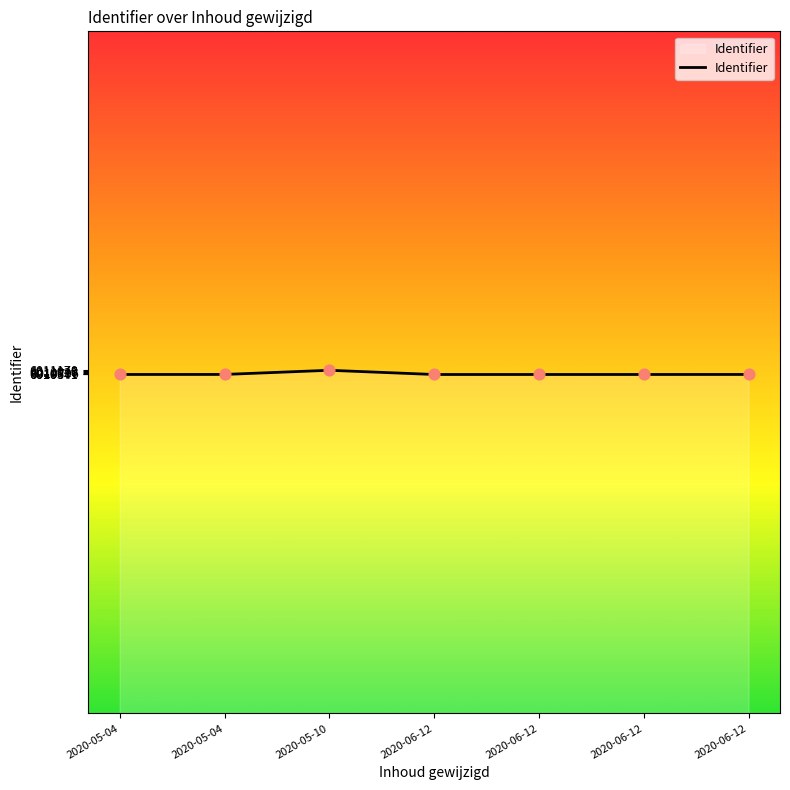

How many lines are shown in the chart?

1